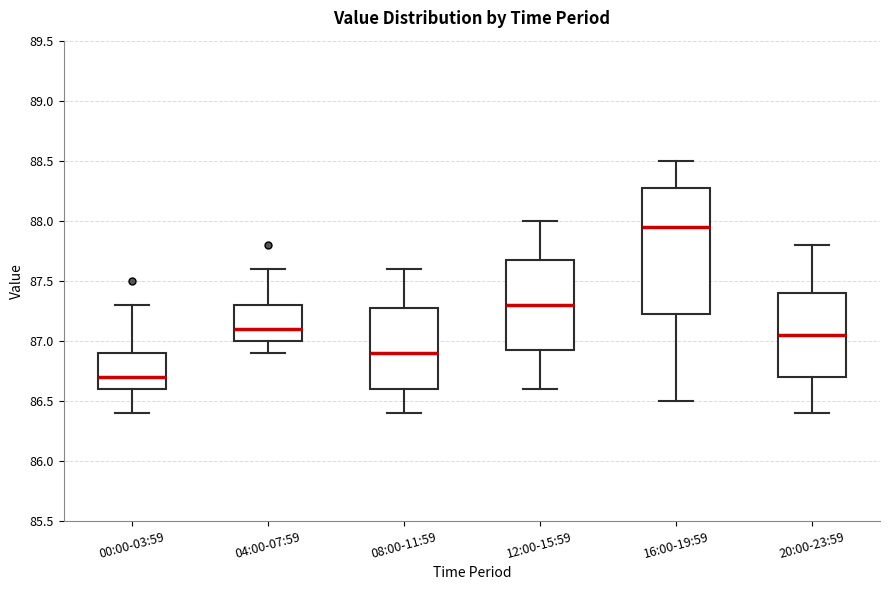

Reading left to right, transcribe this box plot: for each box, give where its median line is, the range the box spans, and where its two whiskers end, as read against the y-axis. The values are not printed on the chart, so give them approximately, as read against the axis.

00:00-03:59: median 86.70, box 86.60 to 86.90, whiskers 86.40 to 87.30
04:00-07:59: median 87.10, box 87.00 to 87.30, whiskers 86.90 to 87.60
08:00-11:59: median 86.90, box 86.60 to 87.30, whiskers 86.40 to 87.60
12:00-15:59: median 87.30, box 86.95 to 87.70, whiskers 86.60 to 88.00
16:00-19:59: median 87.95, box 87.25 to 88.30, whiskers 86.50 to 88.50
20:00-23:59: median 87.05, box 86.70 to 87.40, whiskers 86.40 to 87.80